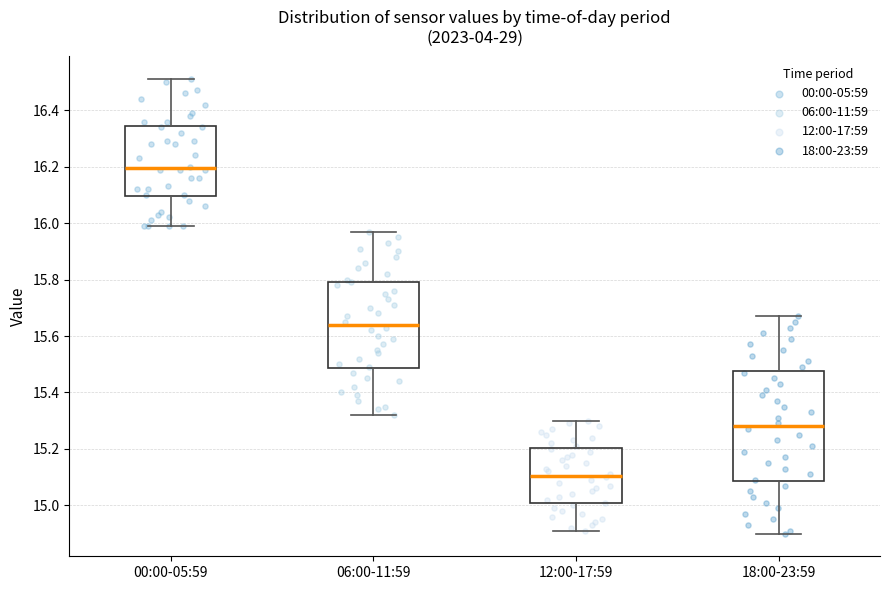

Reading left to right, transcribe this box plot: for each box, give where its median line is, the range the box spans, and where its two whiskers end, as read against the y-axis. The values are not printed on the chart, so give them approximately, as read against the axis.

00:00-05:59: median 16.20, box 16.10 to 16.34, whiskers 16.00 to 16.52
06:00-11:59: median 15.64, box 15.48 to 15.80, whiskers 15.32 to 15.98
12:00-17:59: median 15.10, box 15.00 to 15.20, whiskers 14.92 to 15.30
18:00-23:59: median 15.28, box 15.08 to 15.48, whiskers 14.90 to 15.68